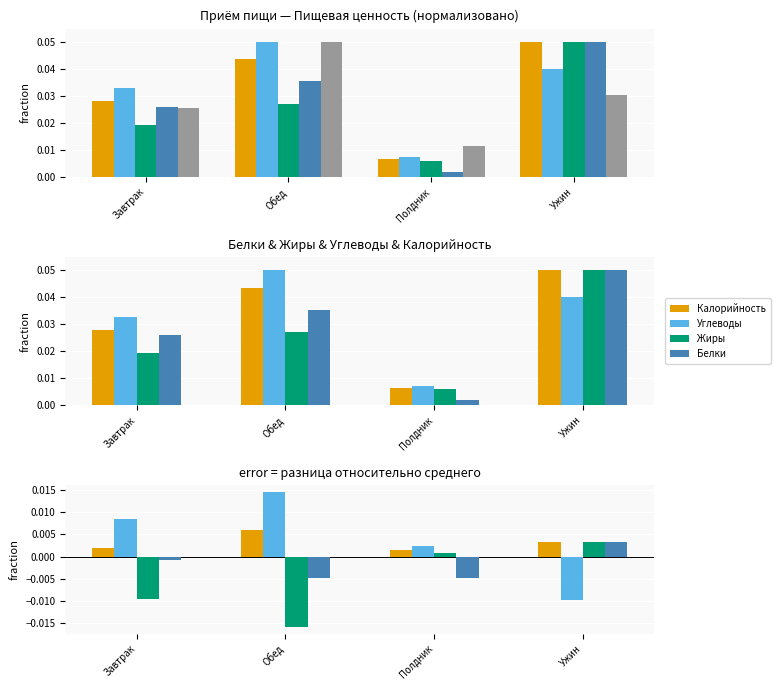

Reading right to left, list all the values displayed in this chart.

Калорийность: Ужин=0.0	Полдник=0.0	Обед=0.0	Завтрак=0.0
Углеводы: Ужин=-0.0	Полдник=0.0	Обед=0.0	Завтрак=0.0
Жиры: Ужин=0.0	Полдник=0.0	Обед=-0.0	Завтрак=-0.0
Белки: Ужин=0.0	Полдник=-0.0	Обед=-0.0	Завтрак=-0.0
Масса: Ужин=0.0	Полдник=0.0	Обед=0.1	Завтрак=0.0